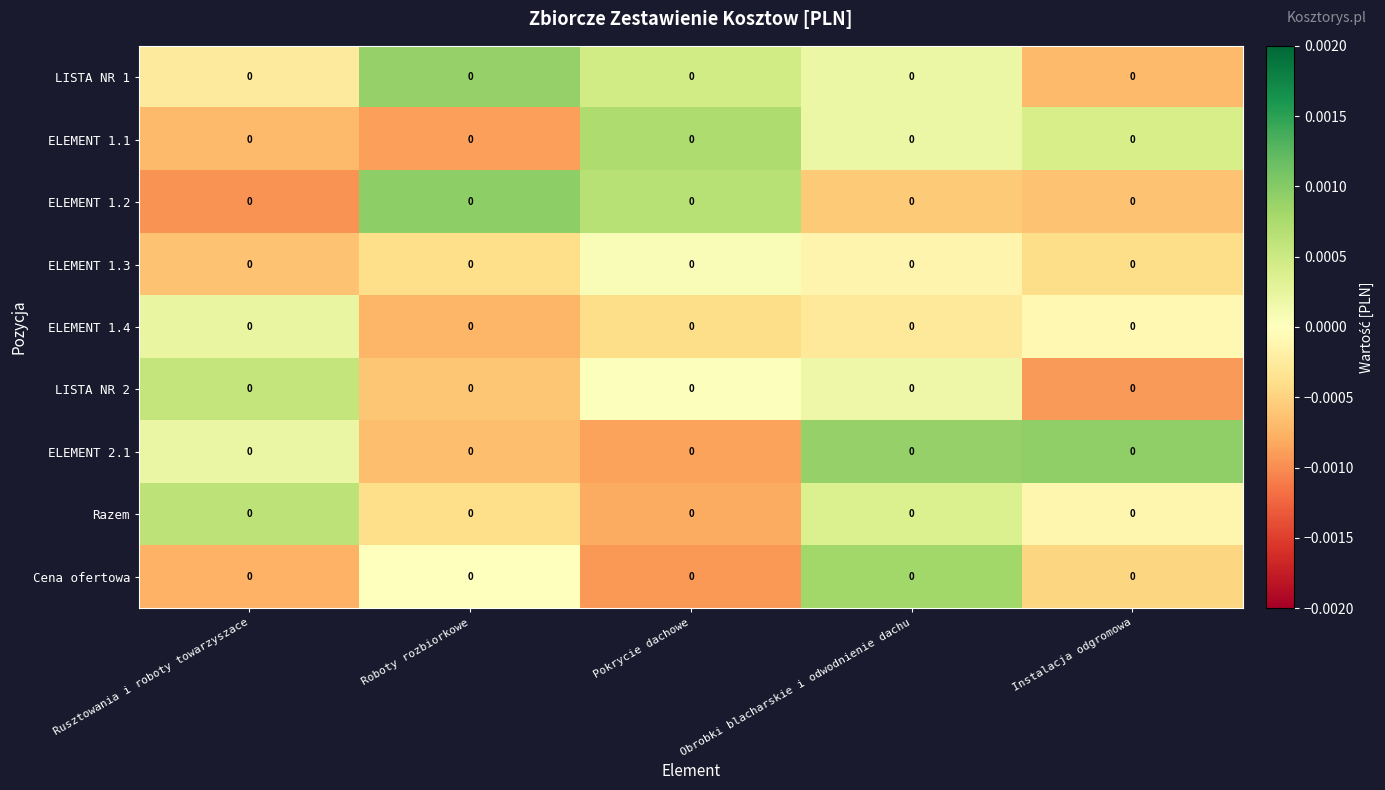

How many series are shown in this chart?

9